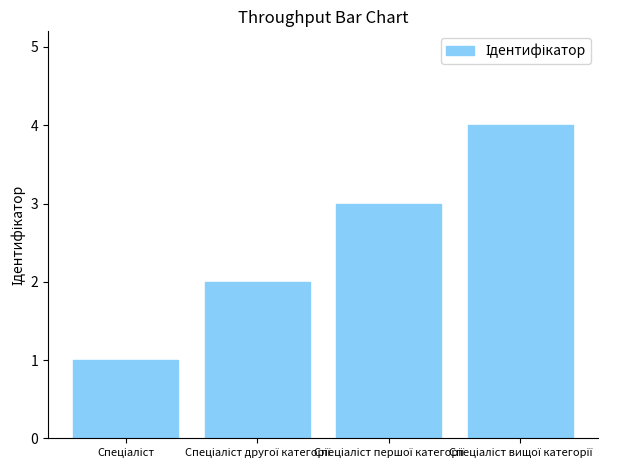

Count the values in the range 2 to 4.

3